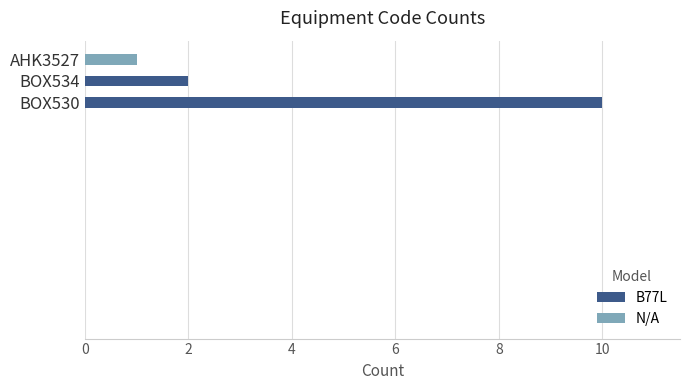

What is the maximum value shown in the chart?

10